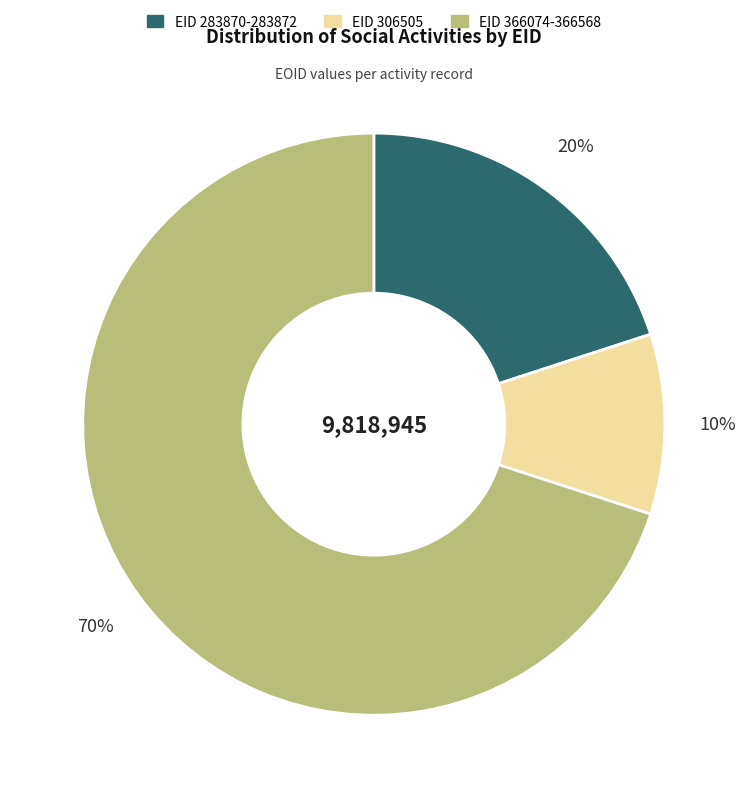

Is it true that EID 283870-283872 is 6% of the pie?

False